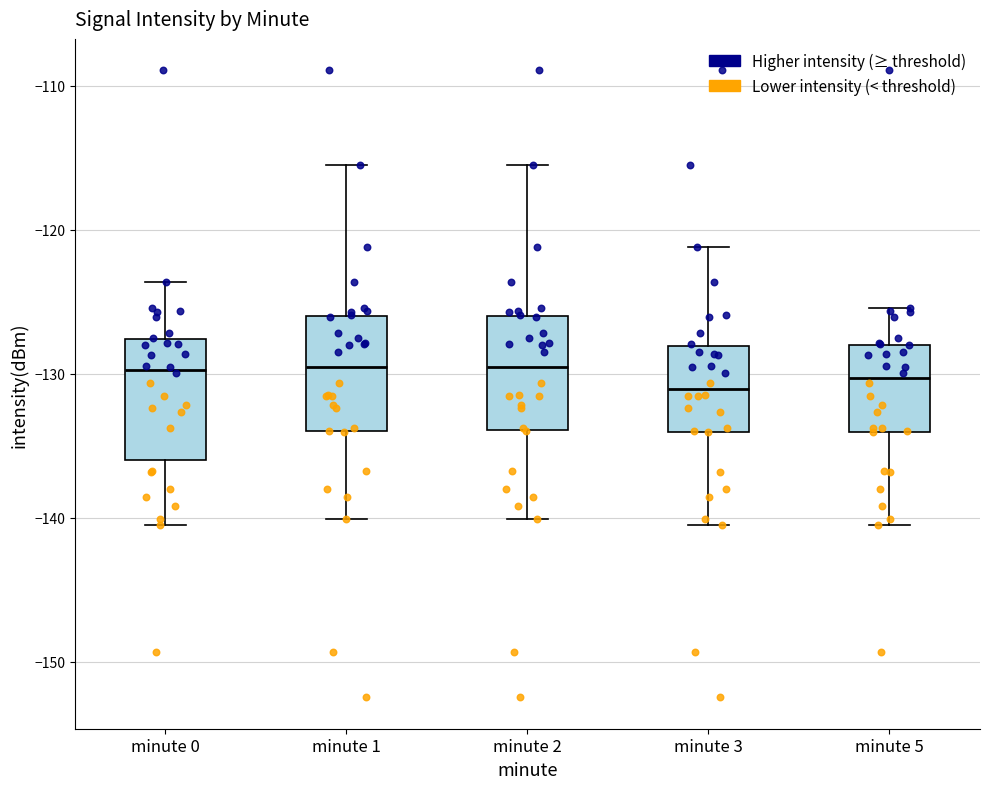

Reading left to right, transcribe this box plot: for each box, give where its median line is, the range the box spans, and where its two whiskers end, as read against the y-axis. The values are not printed on the chart, so give them approximately, as read against the axis.

minute 0: median -130, box -136 to -128, whiskers -141 to -124
minute 1: median -130, box -134 to -126, whiskers -140 to -116
minute 2: median -130, box -134 to -126, whiskers -140 to -116
minute 3: median -131, box -134 to -128, whiskers -141 to -121
minute 5: median -130, box -134 to -128, whiskers -141 to -125